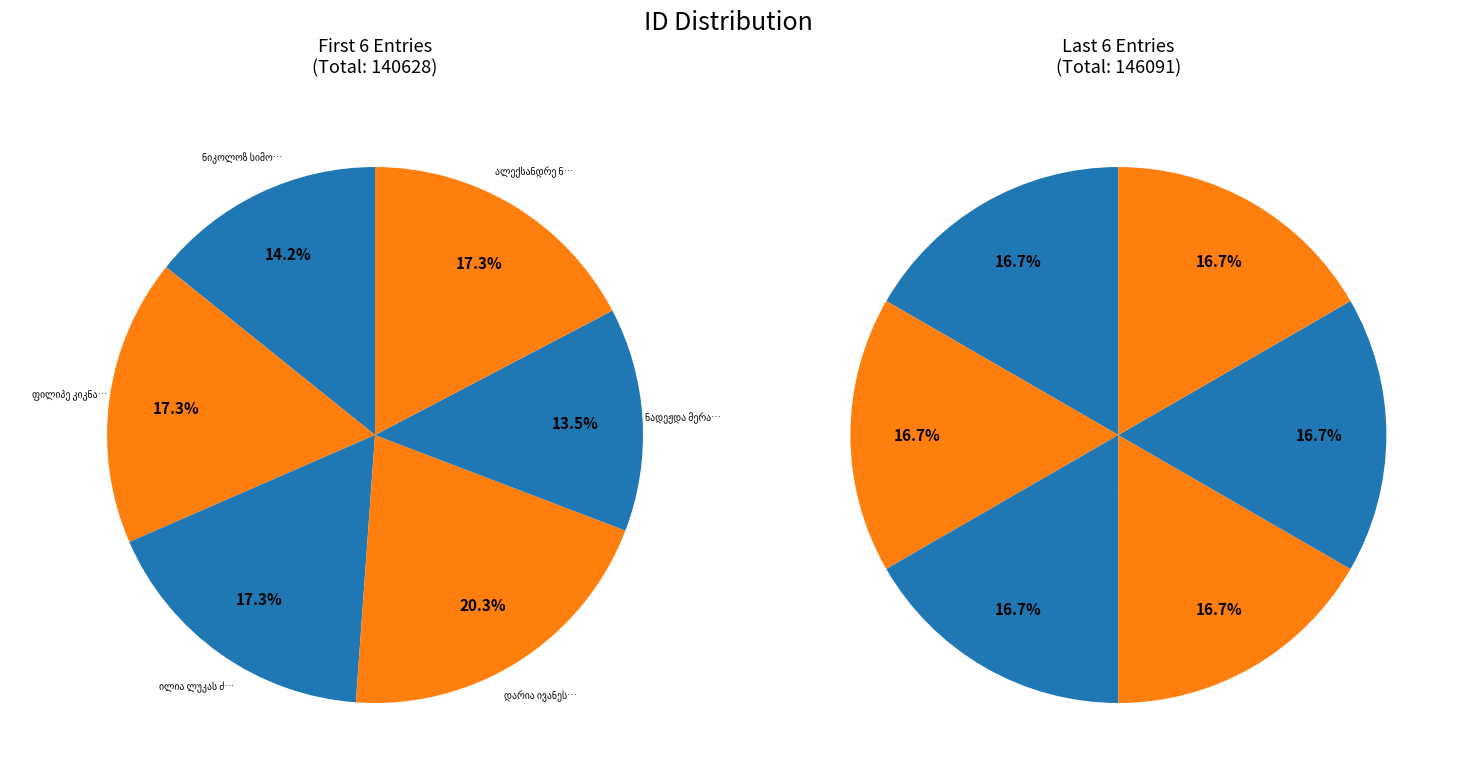

Do ფილიპე კიკნაძე and დარია ივანეს ასული კარბელაშვილი together represent more than half of the pie?

No